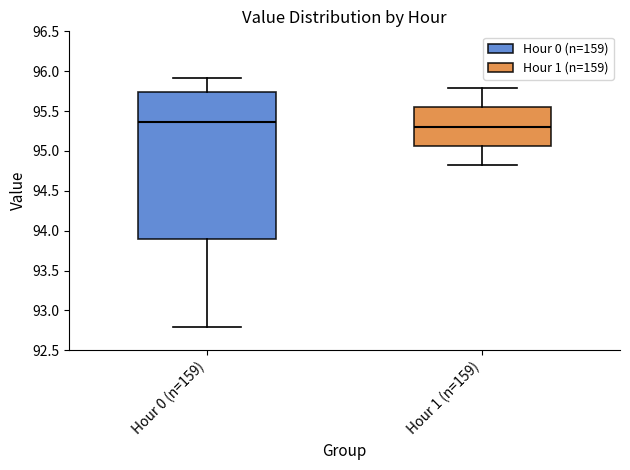

Where does the lower whisker of the box for Hour 0 (n=159) end on the y-axis? The values are not printed on the chart, so give them approximately, as read against the axis.

92.80